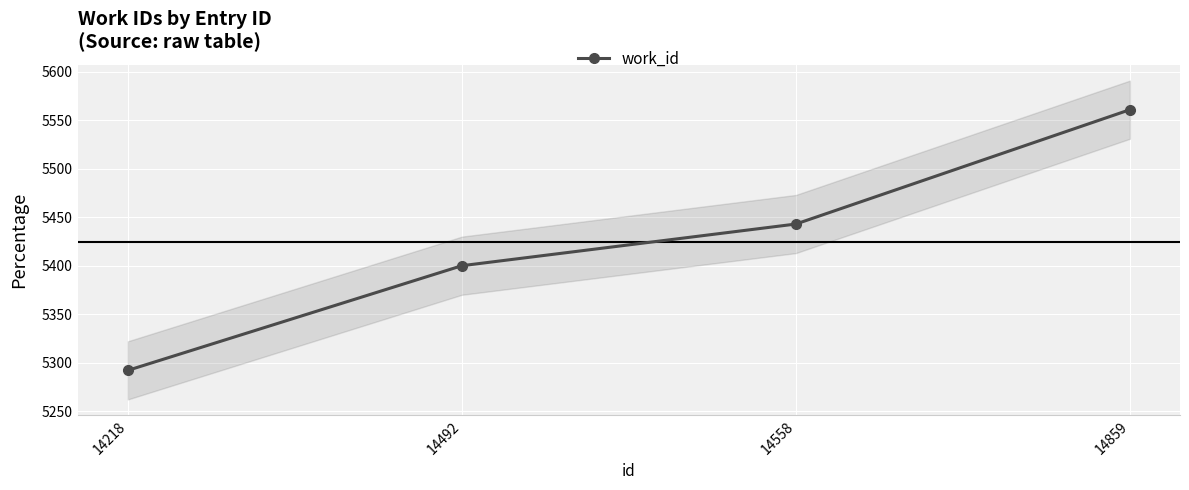

Where is the data nearest to the value 5426?

14558